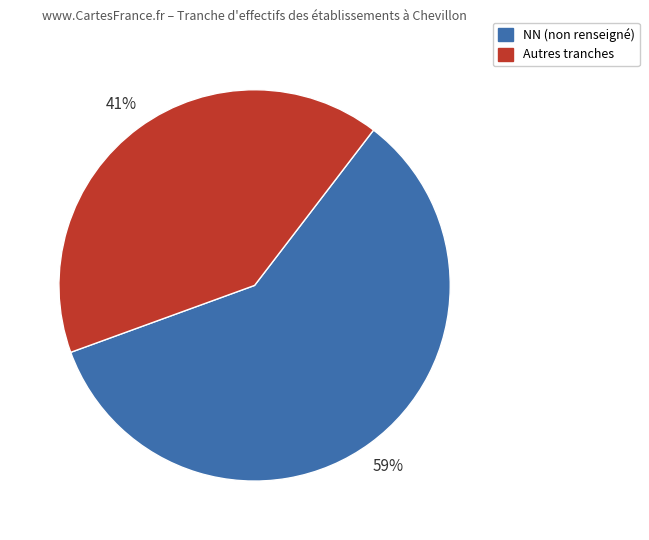

How many segments does this pie chart have?

2